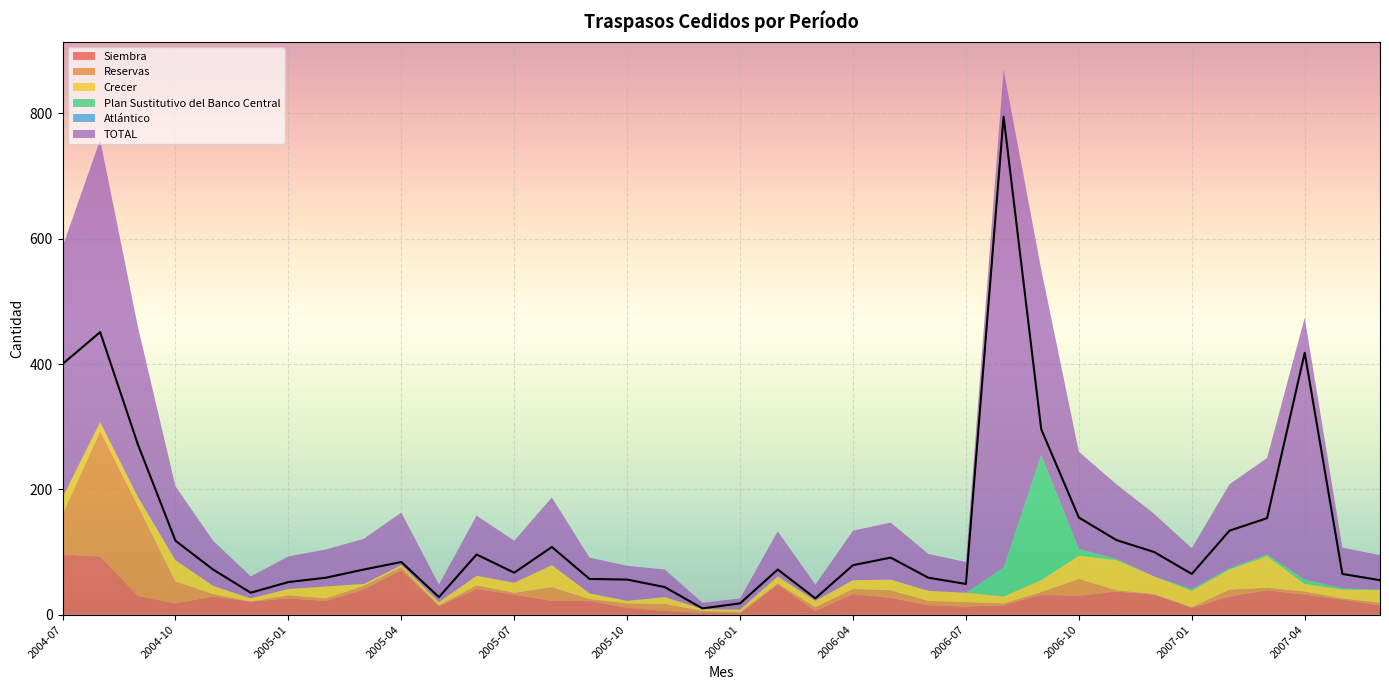

How many data points in Reservas are less than 5?

17